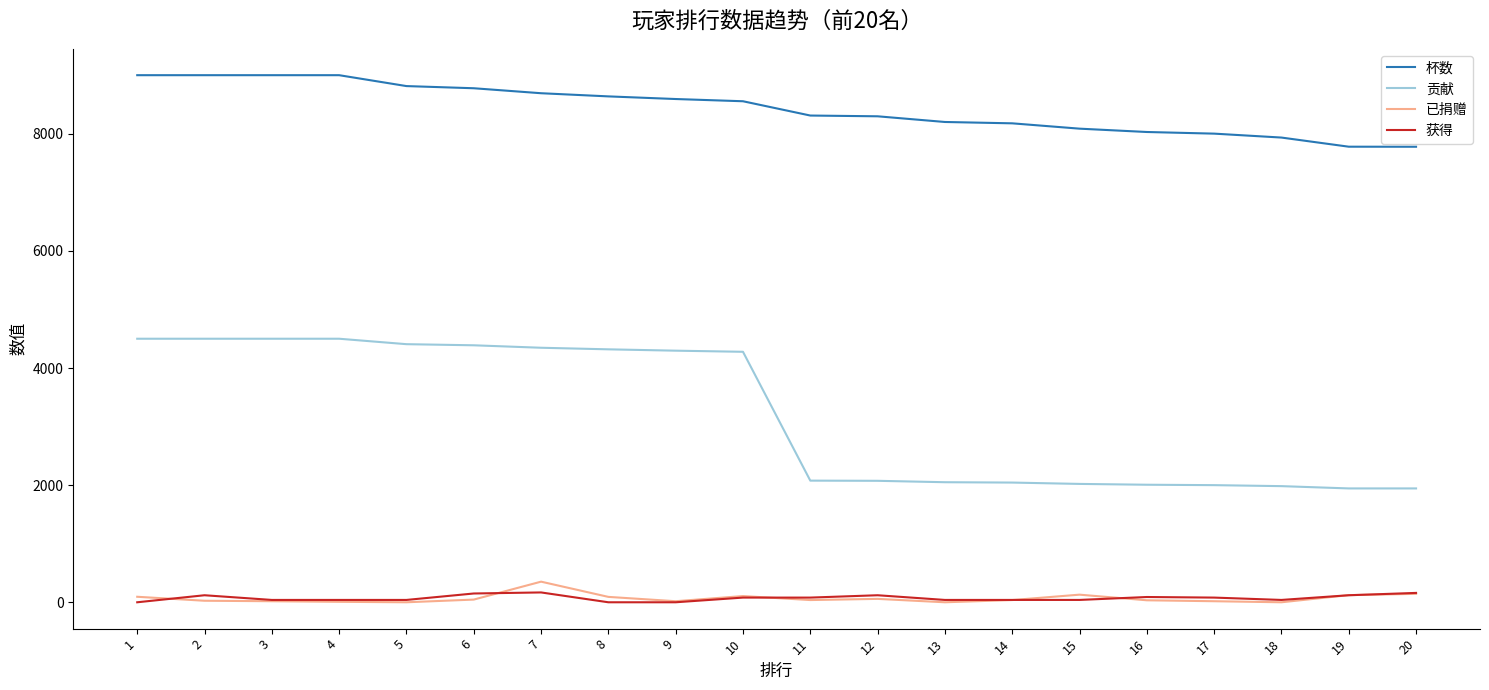

True or false: 贡献 and 杯数 intersect in this chart.

False